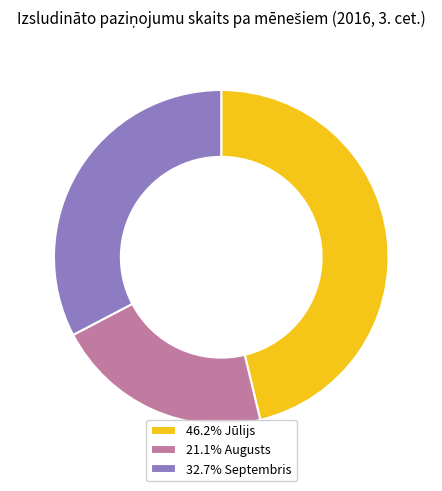

Count the number of slices in the pie.

3